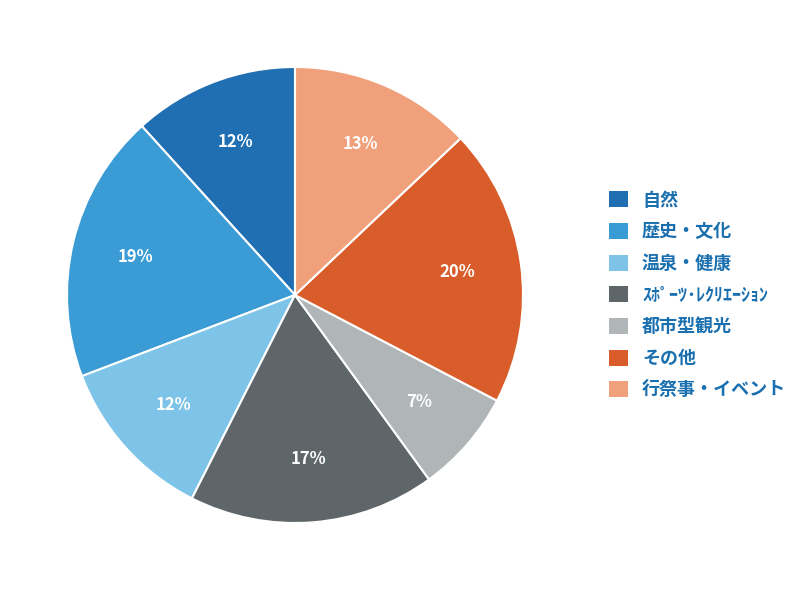

True or false: 行祭事・イベント accounts for 13% of the total.

True